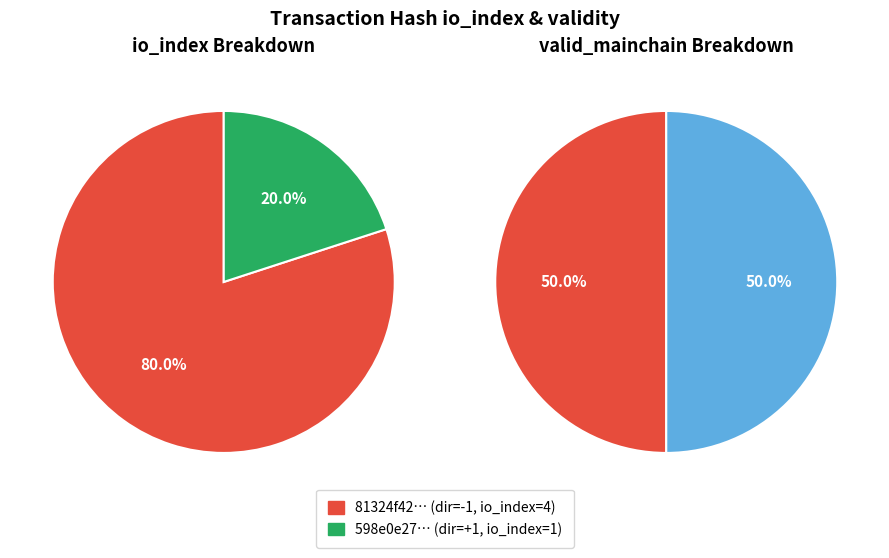

Count the number of slices in the pie.

2